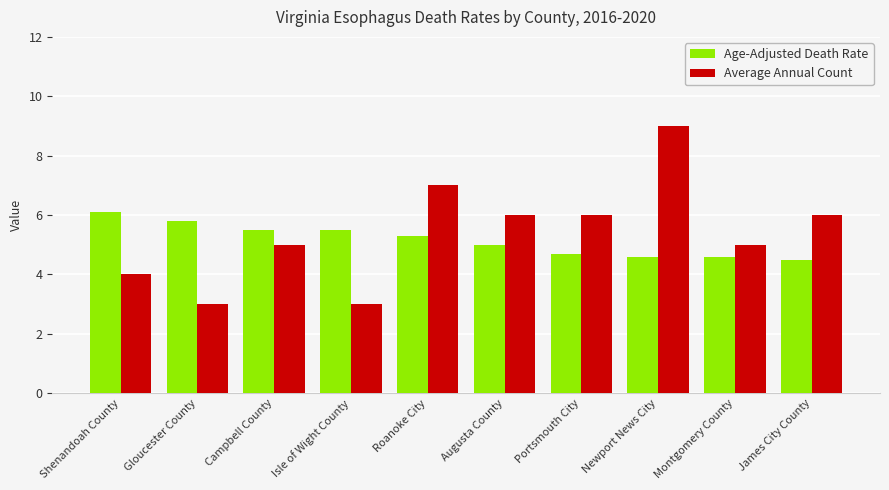

Count the Average Annual Count values in the range 4 to 6.

6